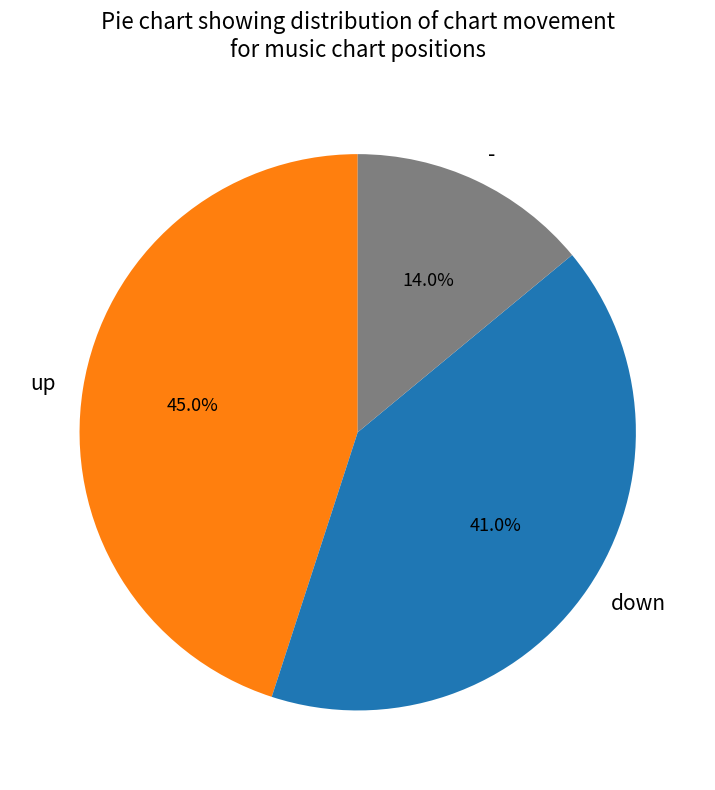

What percentage is the - slice, to the nearest percent?

14%